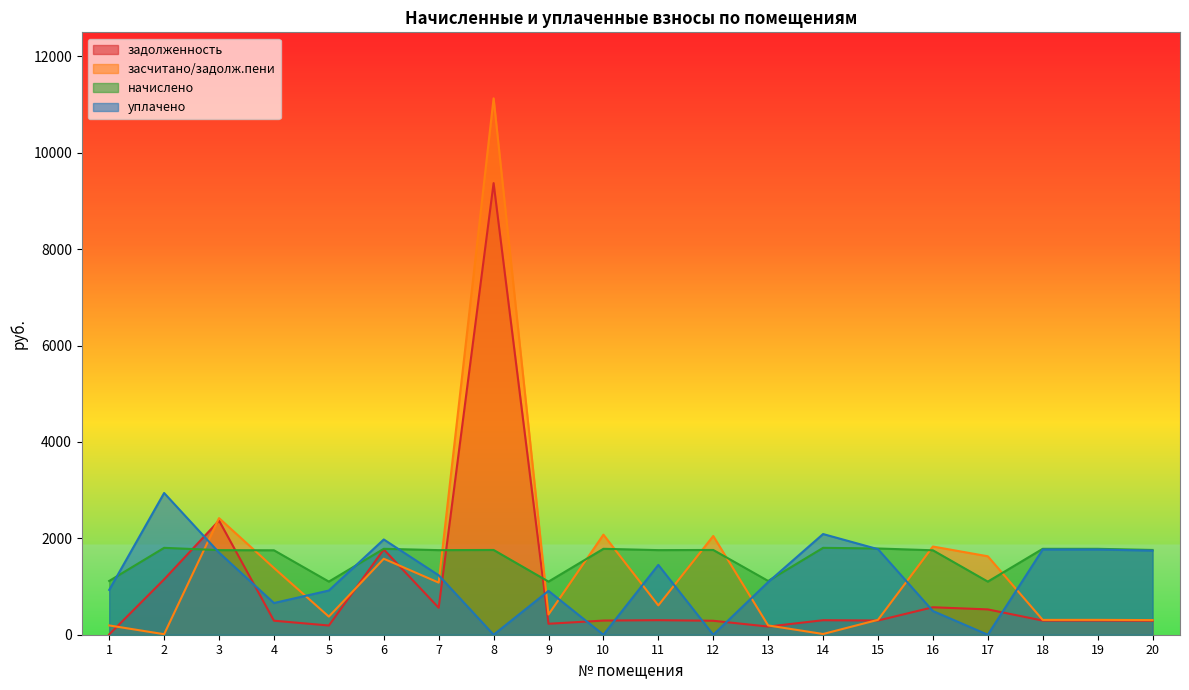

Read the уплачено value at 2.

2941.1